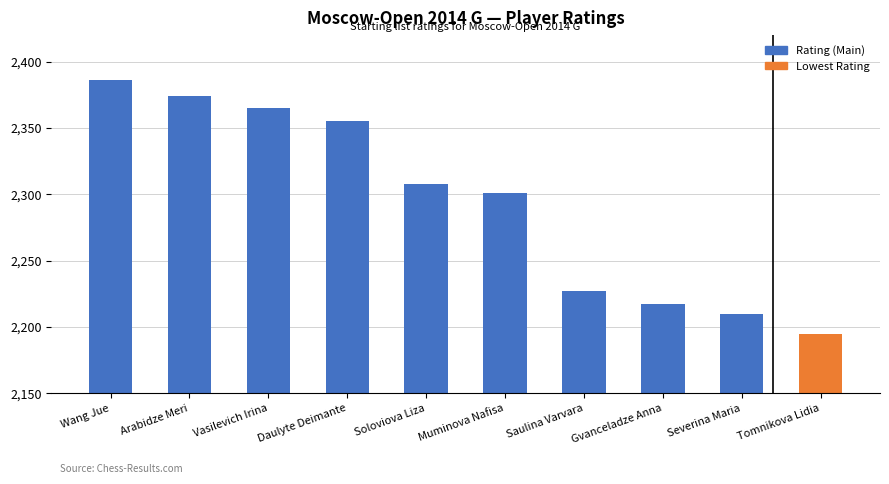

What is the approximate value at Soloviova Liza, to the nearest 50?

2300